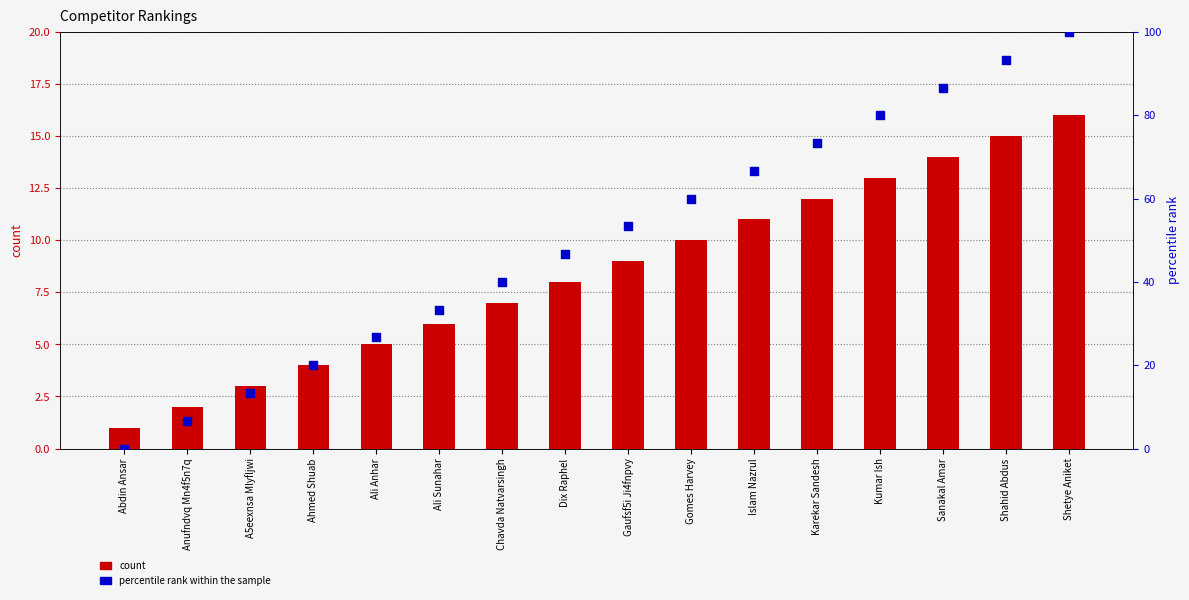

What are all the series names shown in the legend?

count, percentile rank within the sample